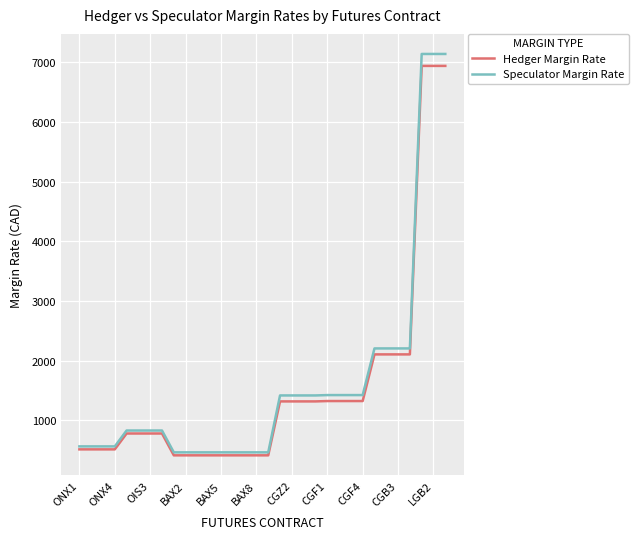

How many categories are shown in the chart?

32